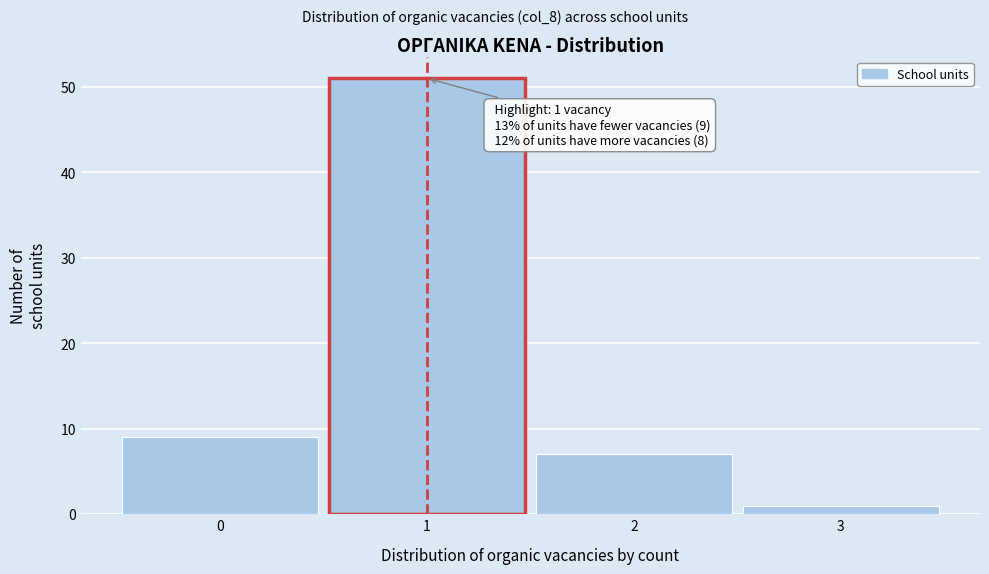

Which range on the x-axis has the tallest bar?

0.5 to 1.5